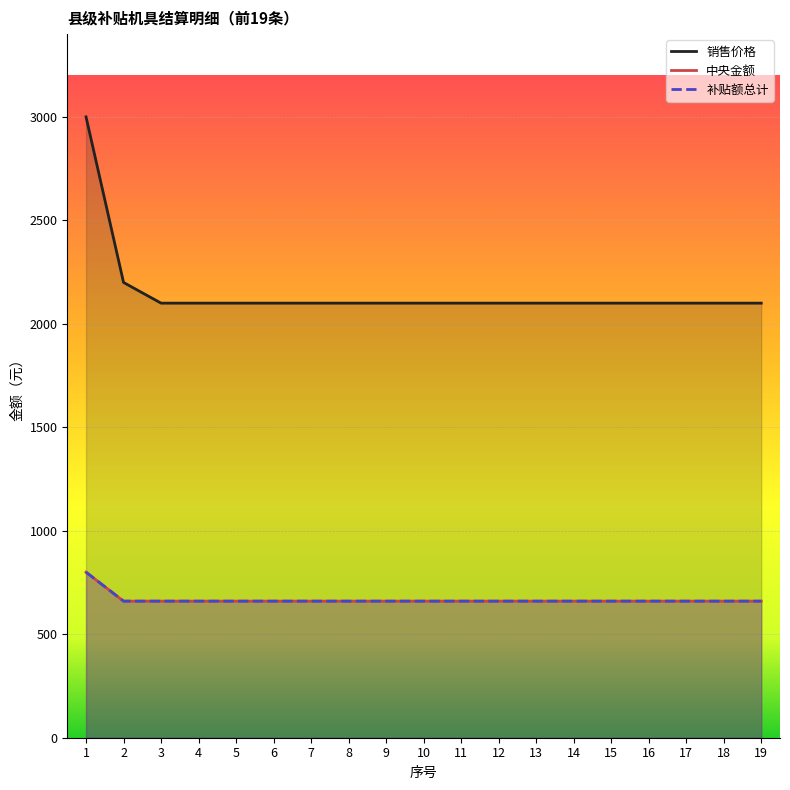

How many lines are shown in the chart?

3